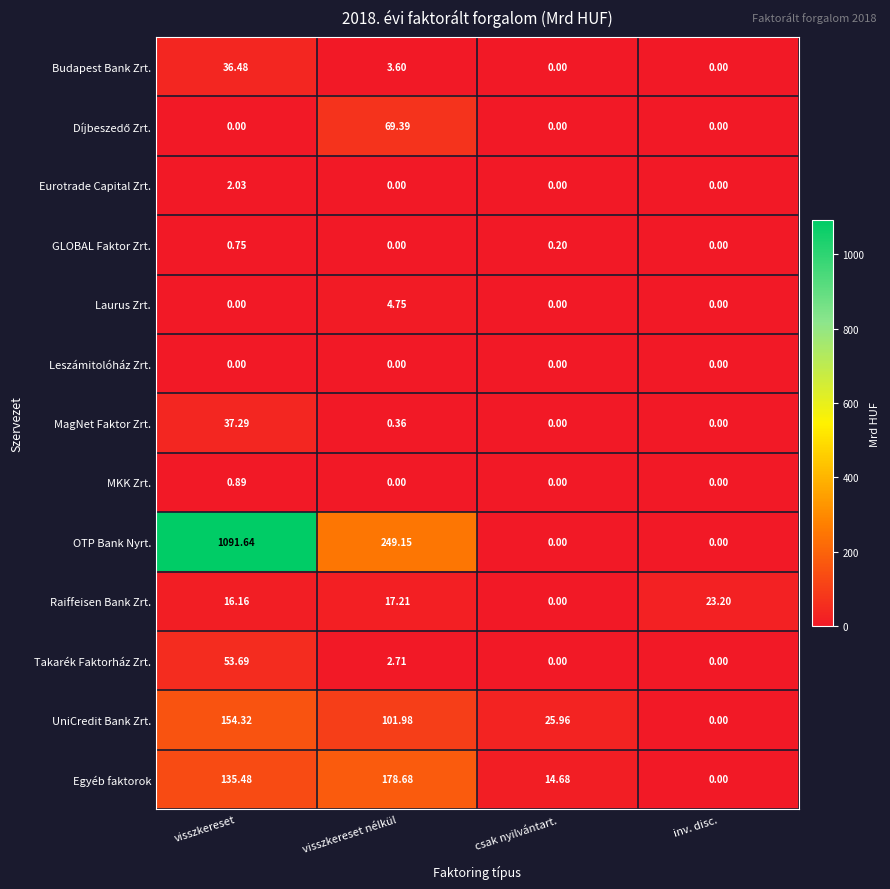

What is the spread (max minus min) of values at inv. disc.?

23.2